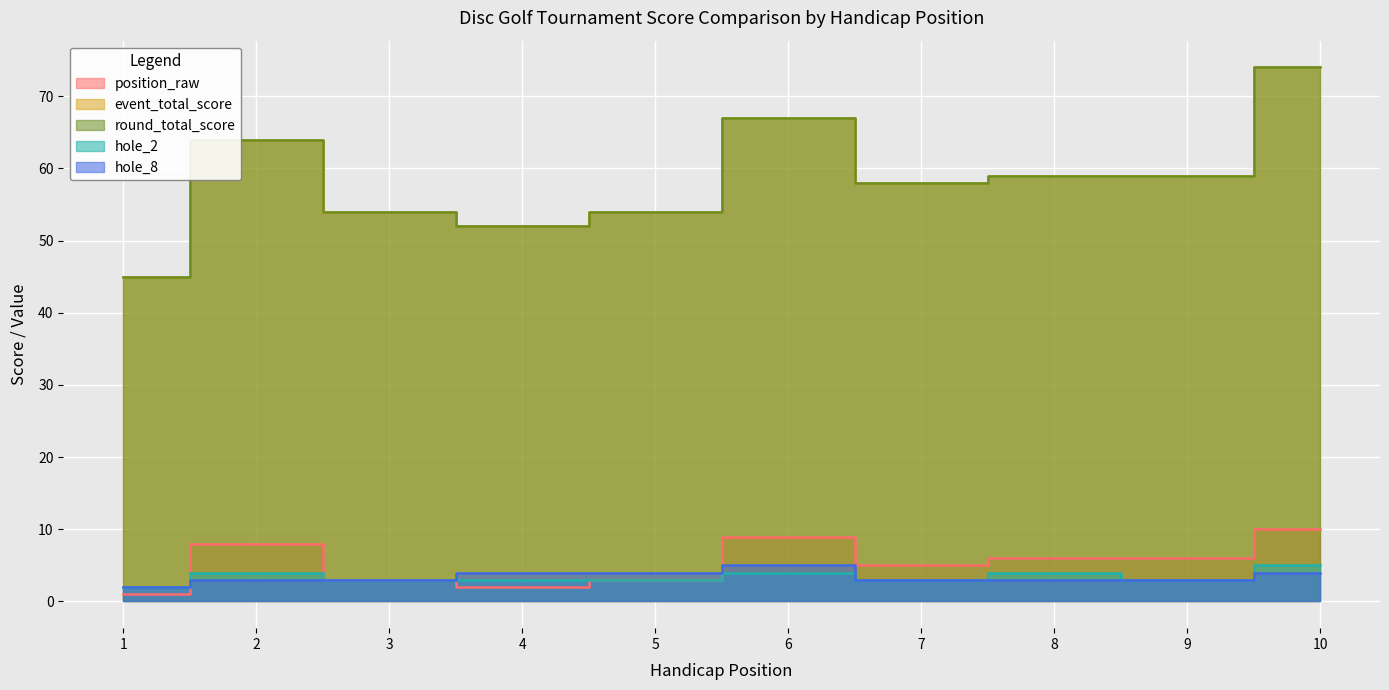

How many values in the position_raw series exceed 6?

3